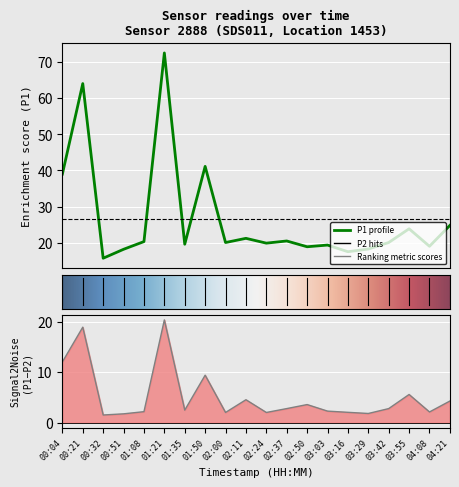

Which category has the highest value across all series?

01:21